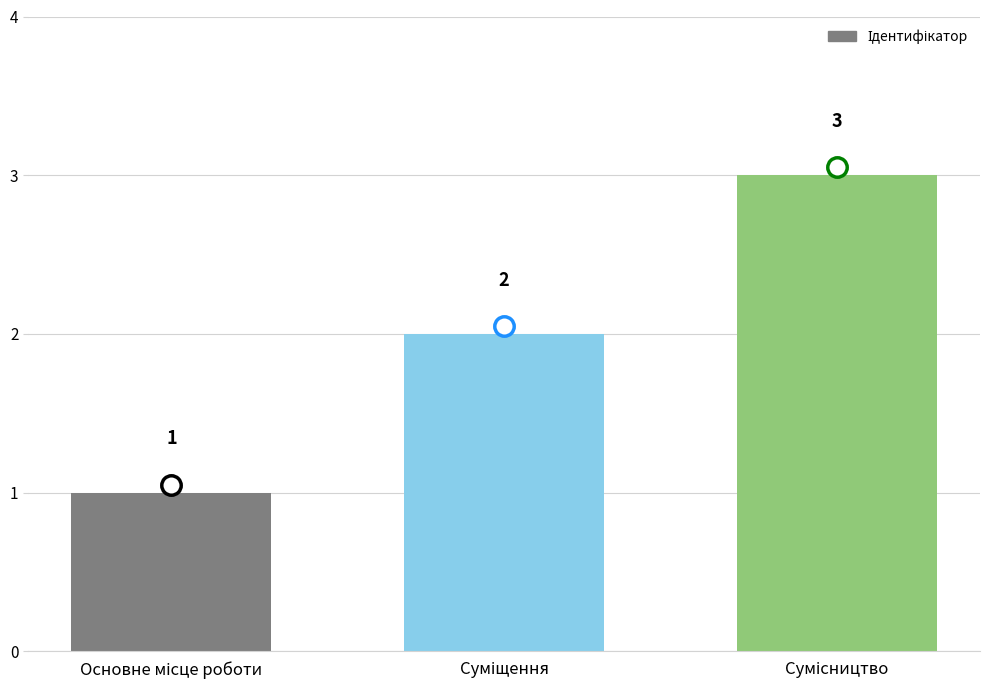

Count the values in the range 1 to 3.

3